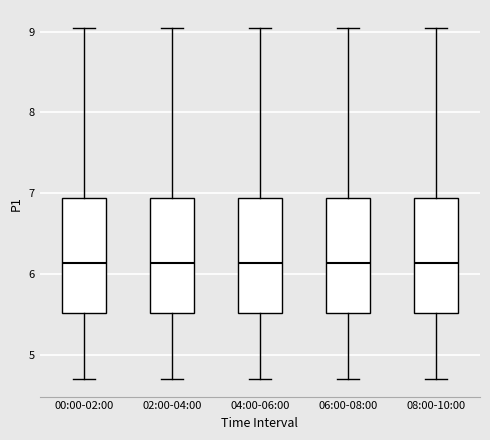

Reading left to right, transcribe this box plot: for each box, give where its median line is, the range the box spans, and where its two whiskers end, as read against the y-axis. The values are not printed on the chart, so give them approximately, as read against the axis.

00:00-02:00: median 6.1, box 5.5 to 6.9, whiskers 4.7 to 9.1
02:00-04:00: median 6.1, box 5.5 to 6.9, whiskers 4.7 to 9.1
04:00-06:00: median 6.1, box 5.5 to 6.9, whiskers 4.7 to 9.1
06:00-08:00: median 6.1, box 5.5 to 6.9, whiskers 4.7 to 9.1
08:00-10:00: median 6.1, box 5.5 to 6.9, whiskers 4.7 to 9.1